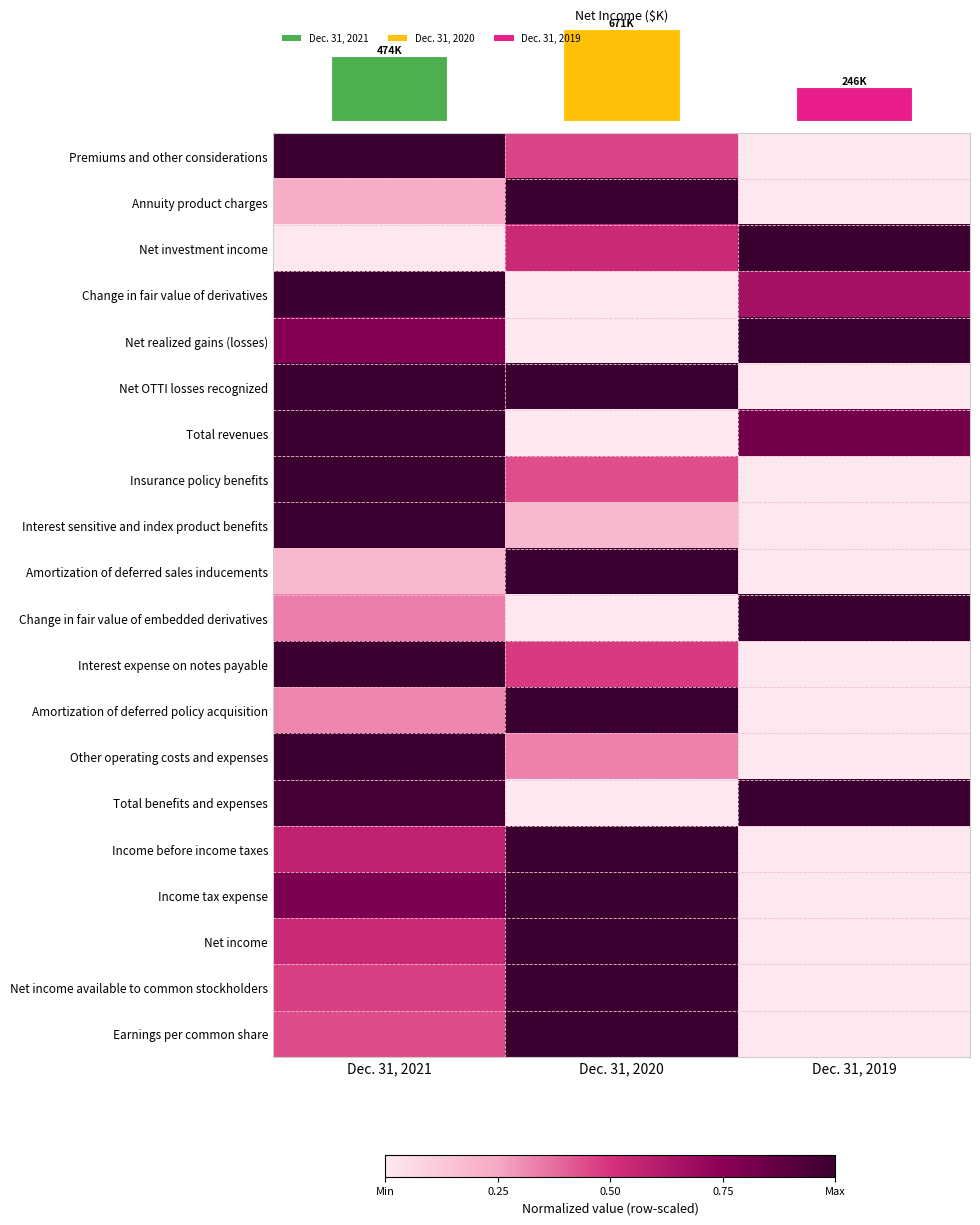

At which category is the sum across all series the highest?

Dec. 31, 2021